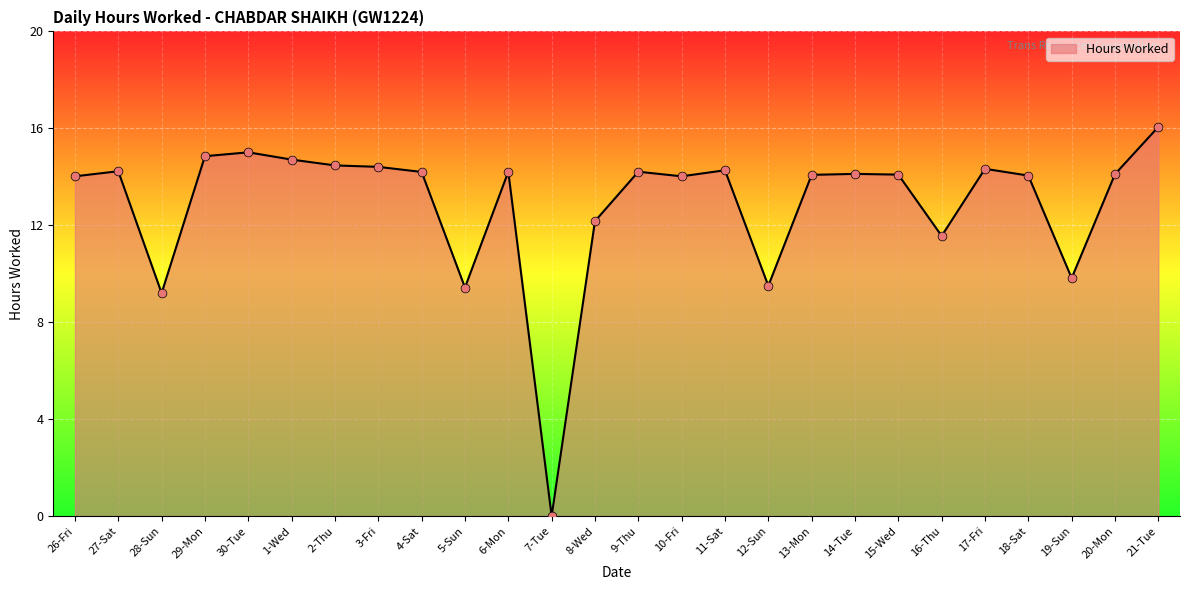

Which has a higher value, 4-Sat or 21-Tue?

21-Tue